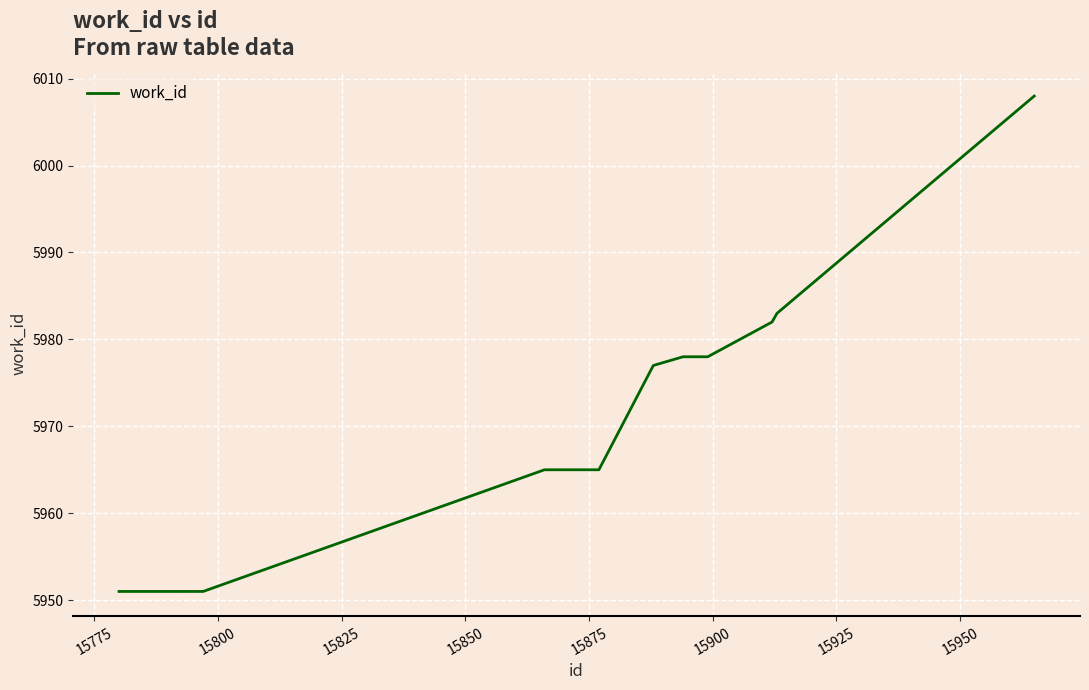

How many categories are shown in the chart?

10